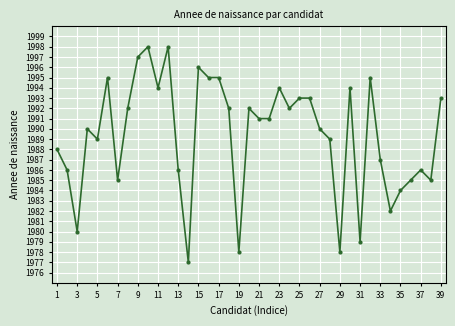

What is the value of the 16th point from the left?

1995